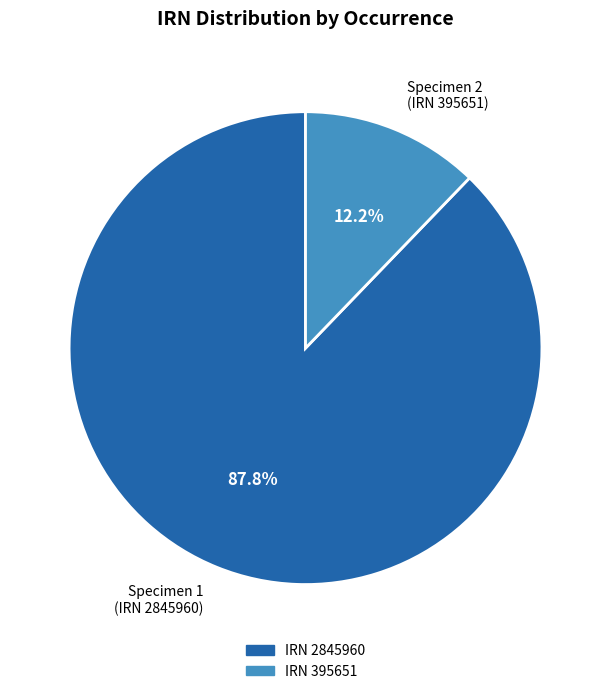

Which slice represents more than half of the pie?

Specimen 1 (IRN 2845960)